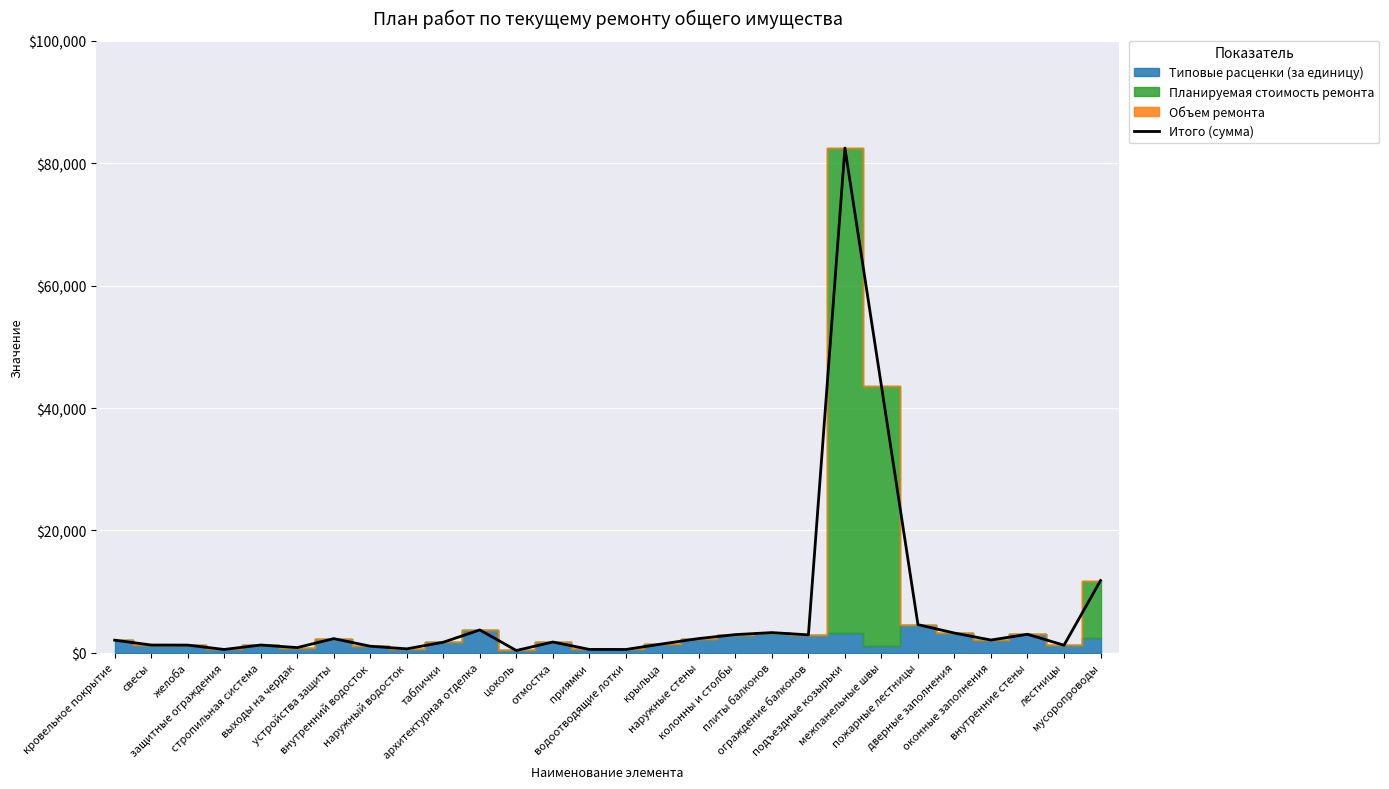

Which category has the highest value across all series?

подъездные козырьки